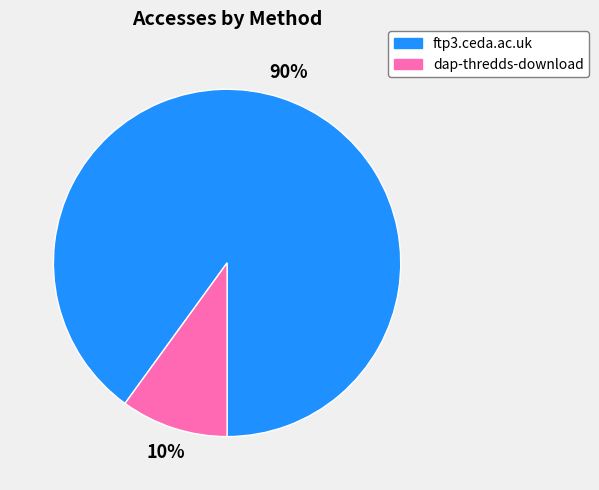

Rank the categories by value from highest to lowest.

ftp3.ceda.ac.uk, dap-thredds-download